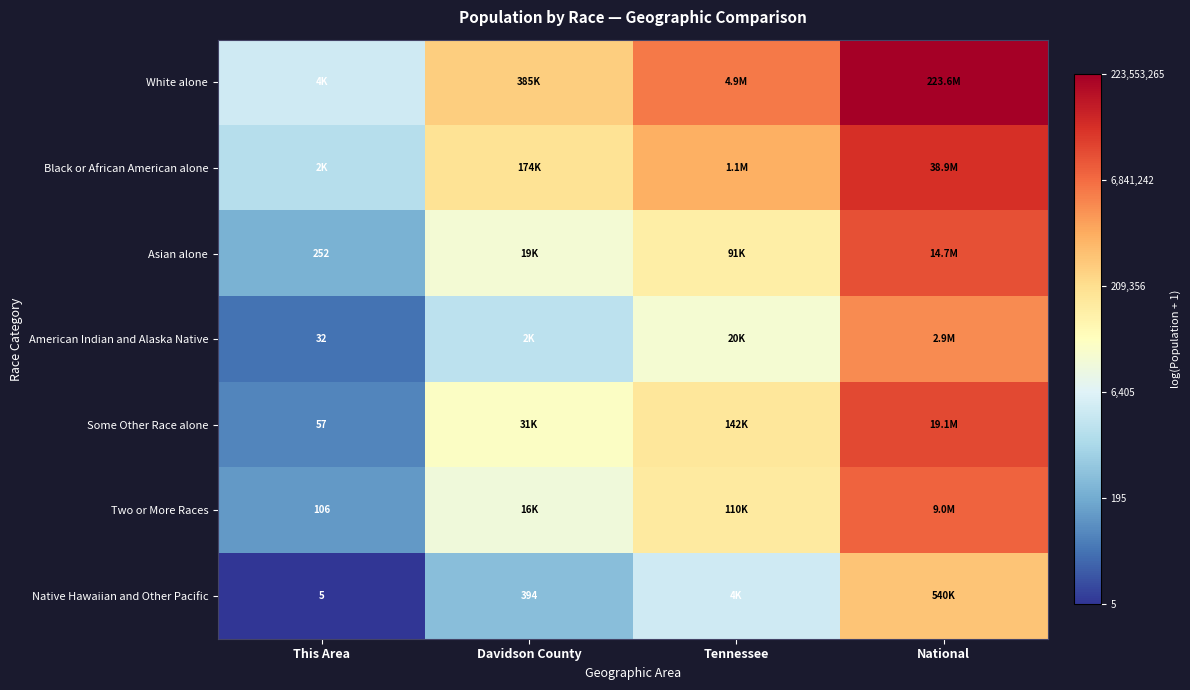

How many series are shown in this chart?

7